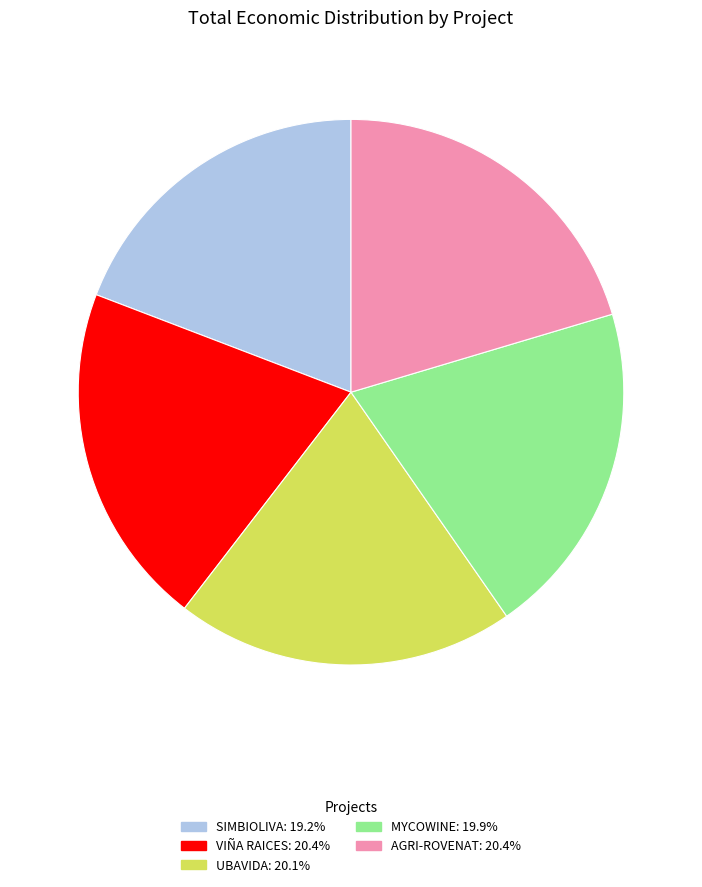

Is it true that MYCOWINE is 20% of the pie?

True